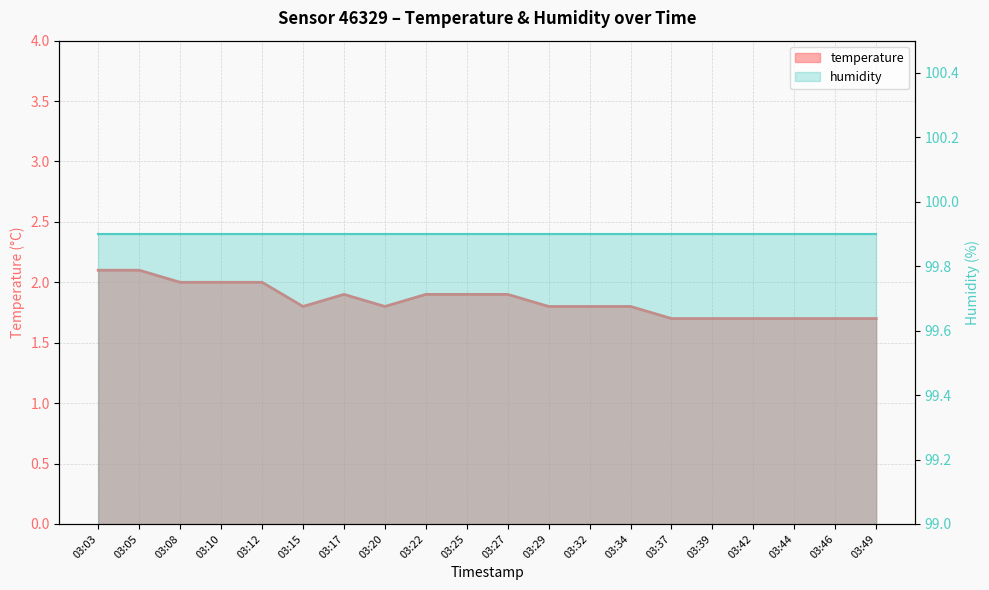

Where is the data nearest to the value 1?

03:37